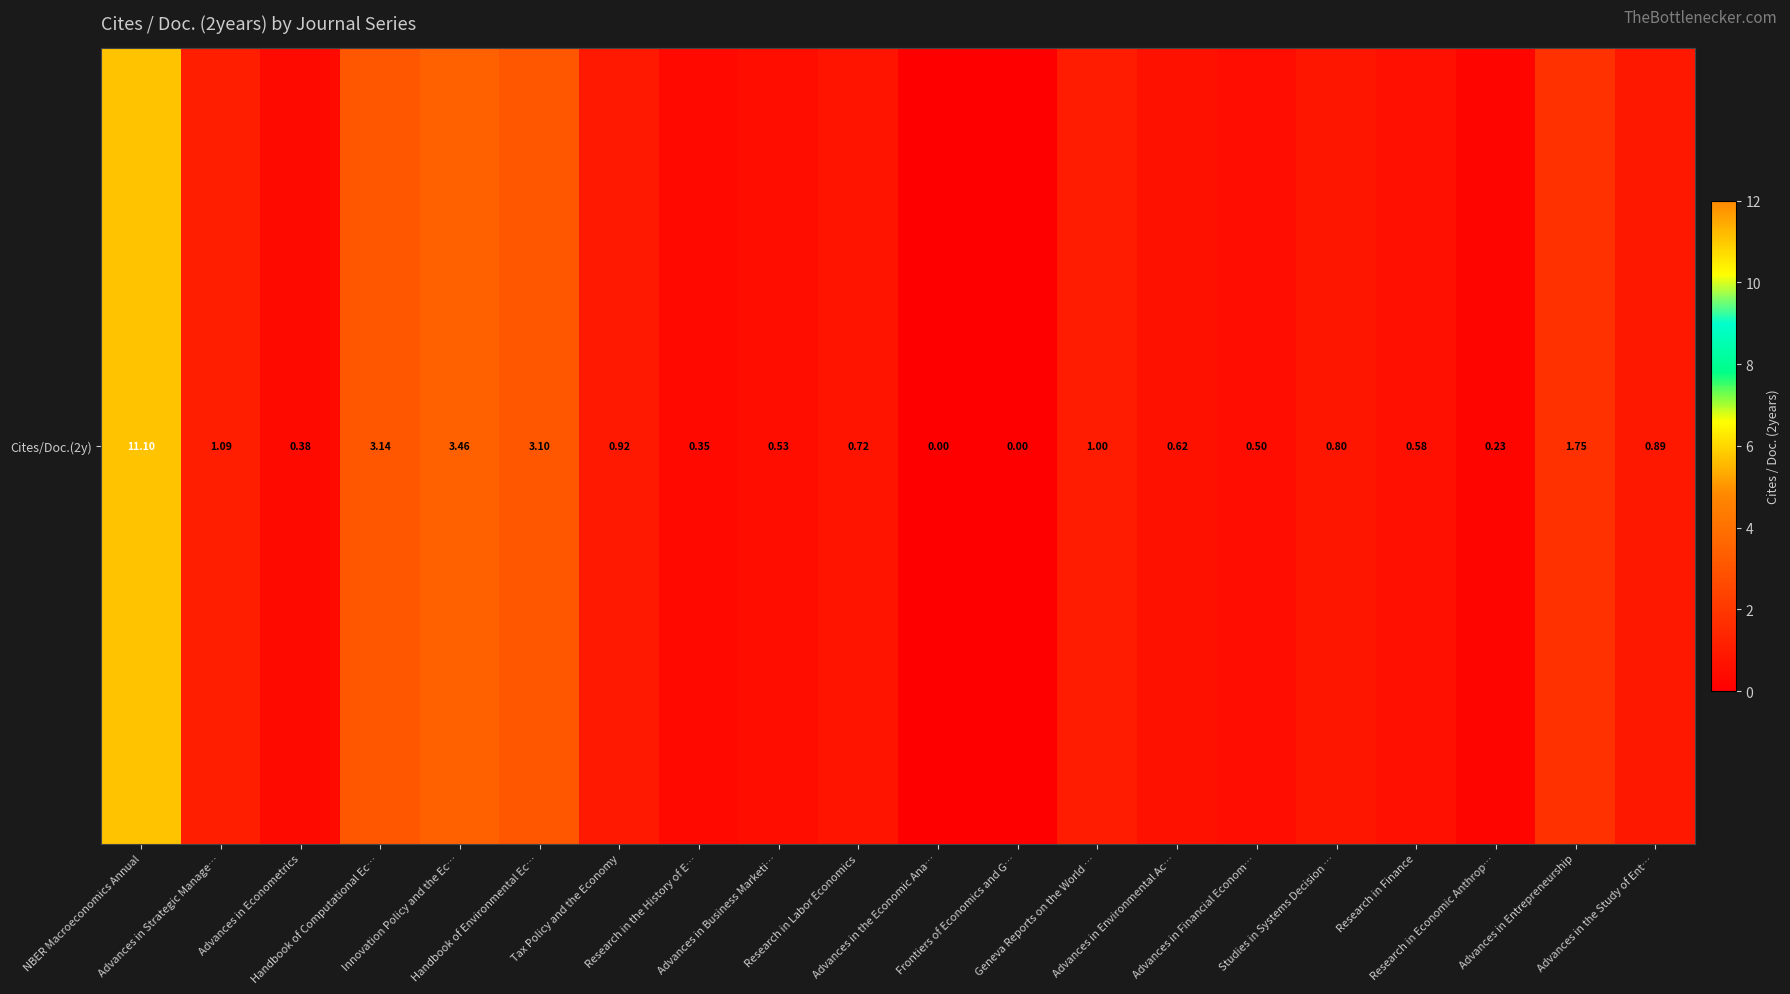

The value at Geneva Reports on the World … is 0.3. True or false?

False